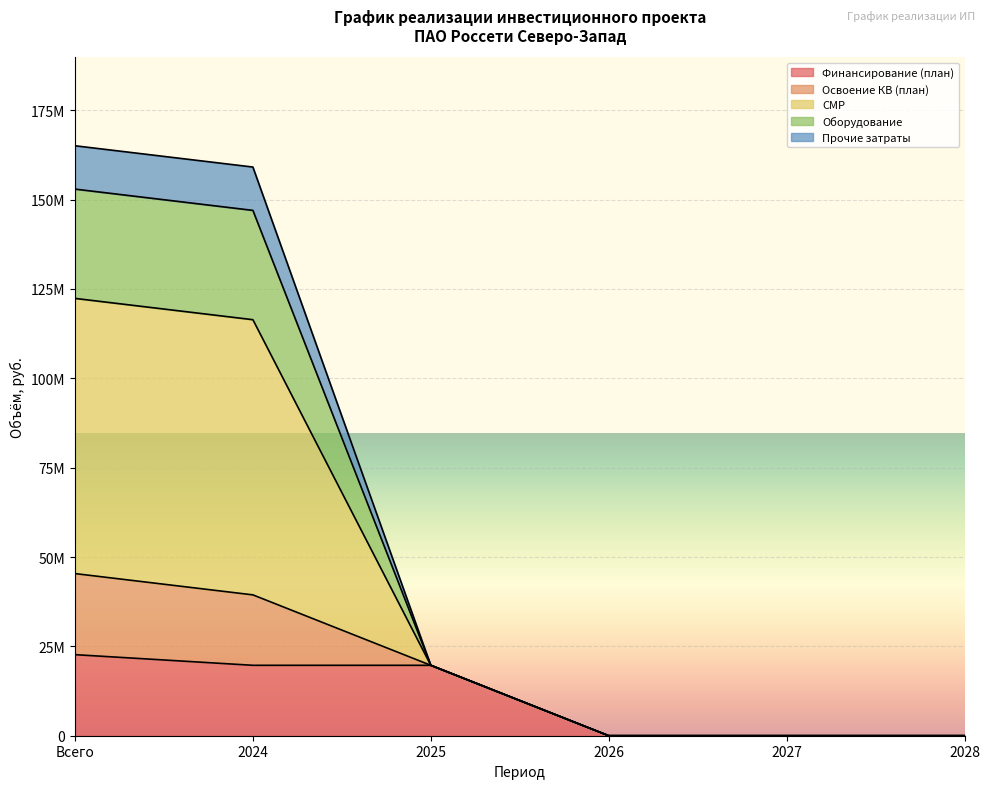

At which label does СМР reach its minimum?

2026